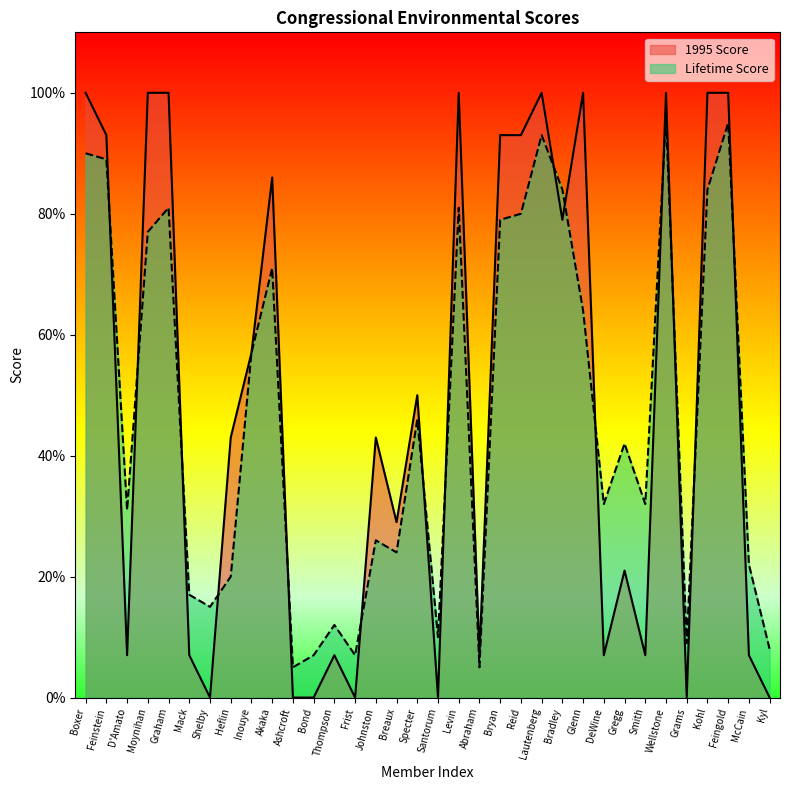

Which category has the highest value in the 1995 Score series?

Boxer